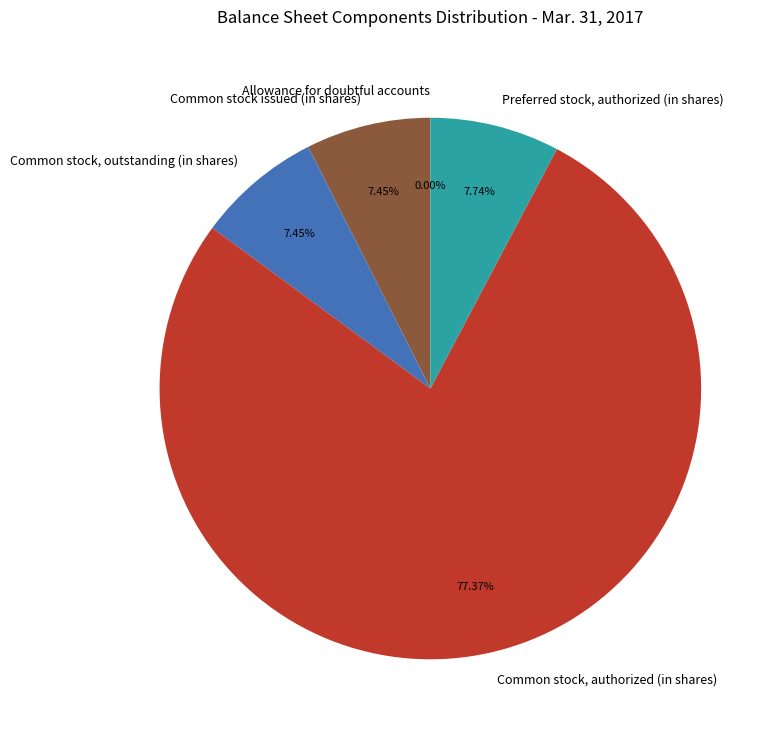

Which category has the biggest portion of the pie?

Common stock, authorized (in shares)